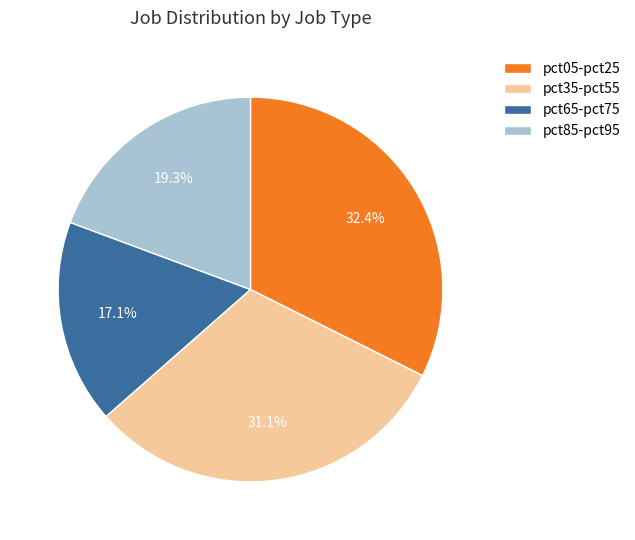

Which category has the biggest portion of the pie?

pct05-pct25